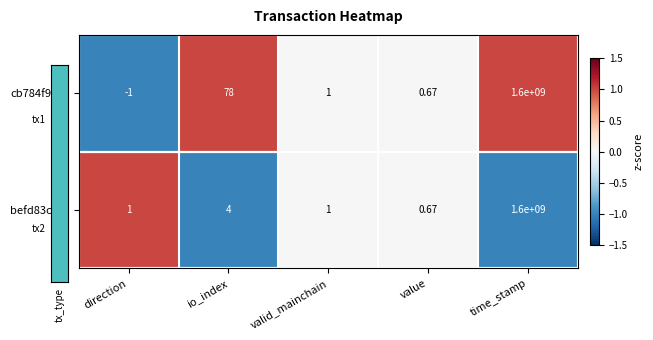

At which category is the sum across all series the highest?

time_stamp